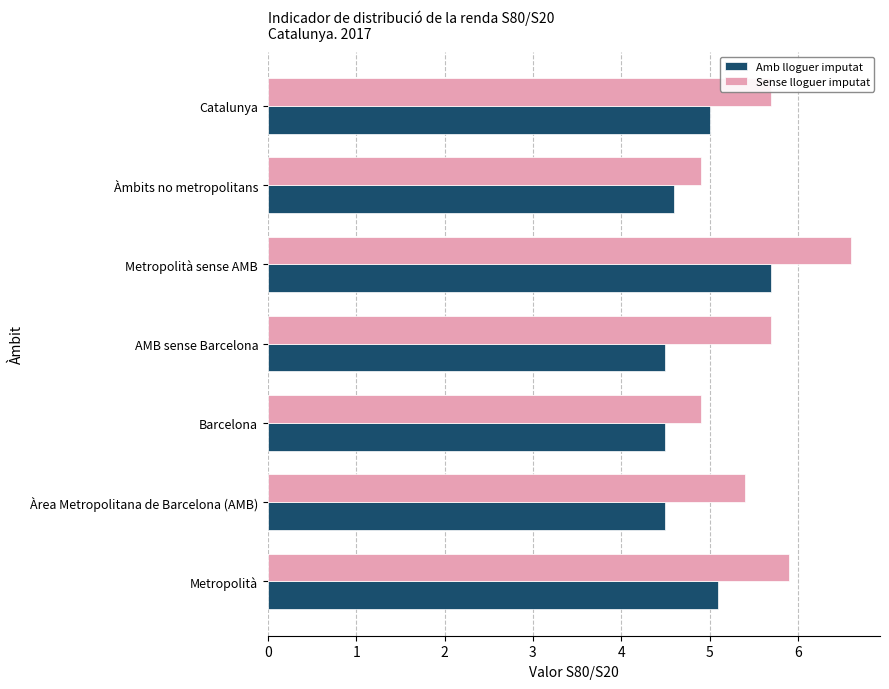

What is the difference between the second highest and minimum values in the Sense lloguer imputat series?

1.0